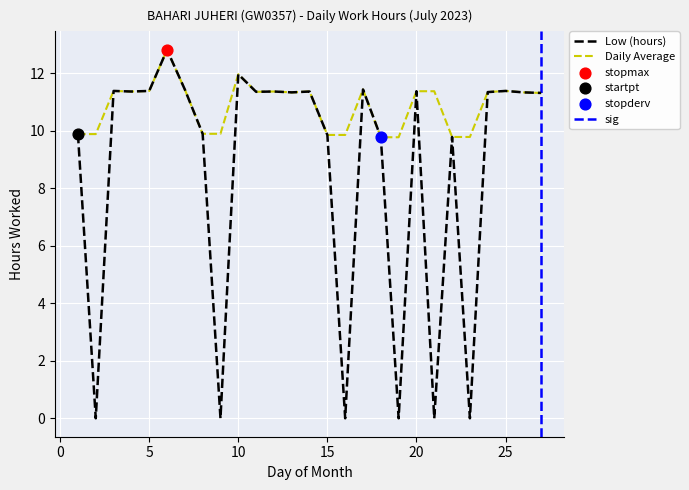

What are all the series names shown in the legend?

Low (hours), Daily Average